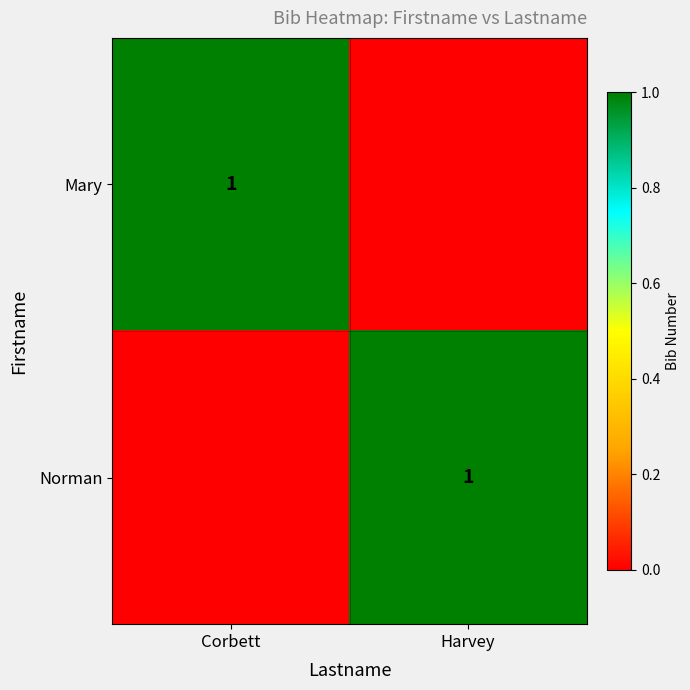

Count the number of data series in this chart.

2